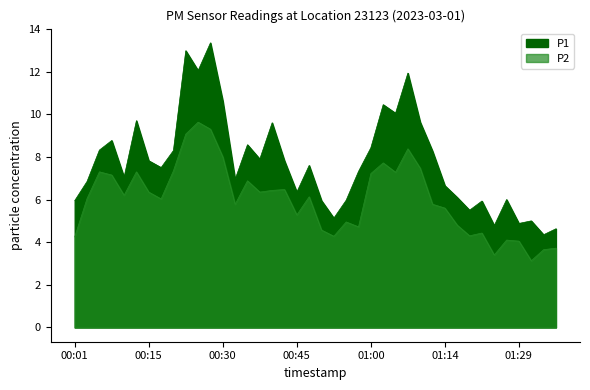

Where does the P2 series first go above 6?

00:03